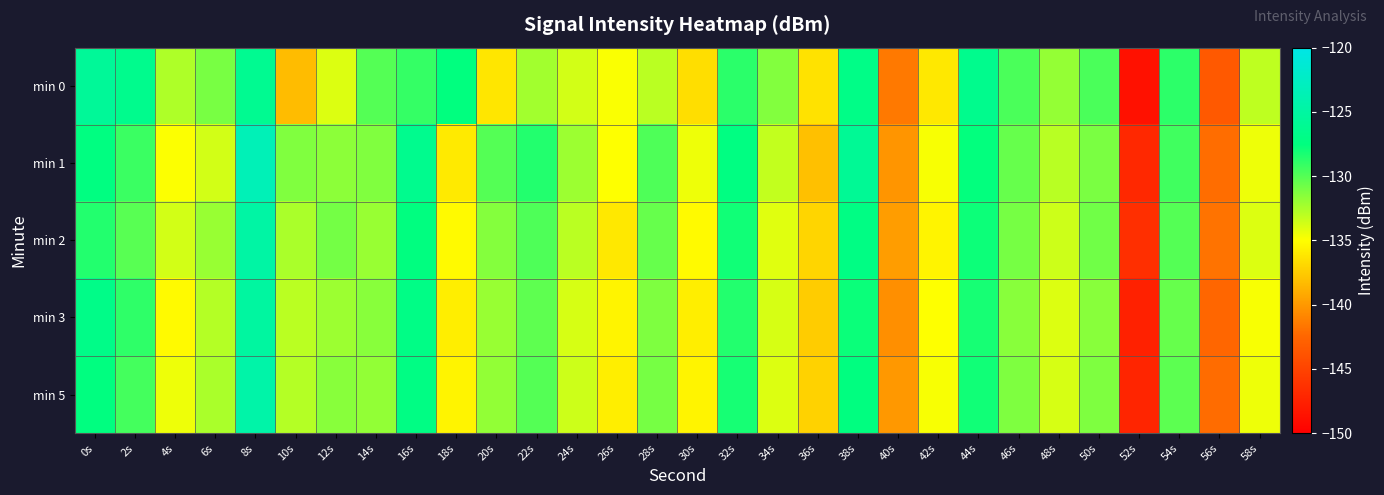

Between 18s and 40s, which is larger?

18s